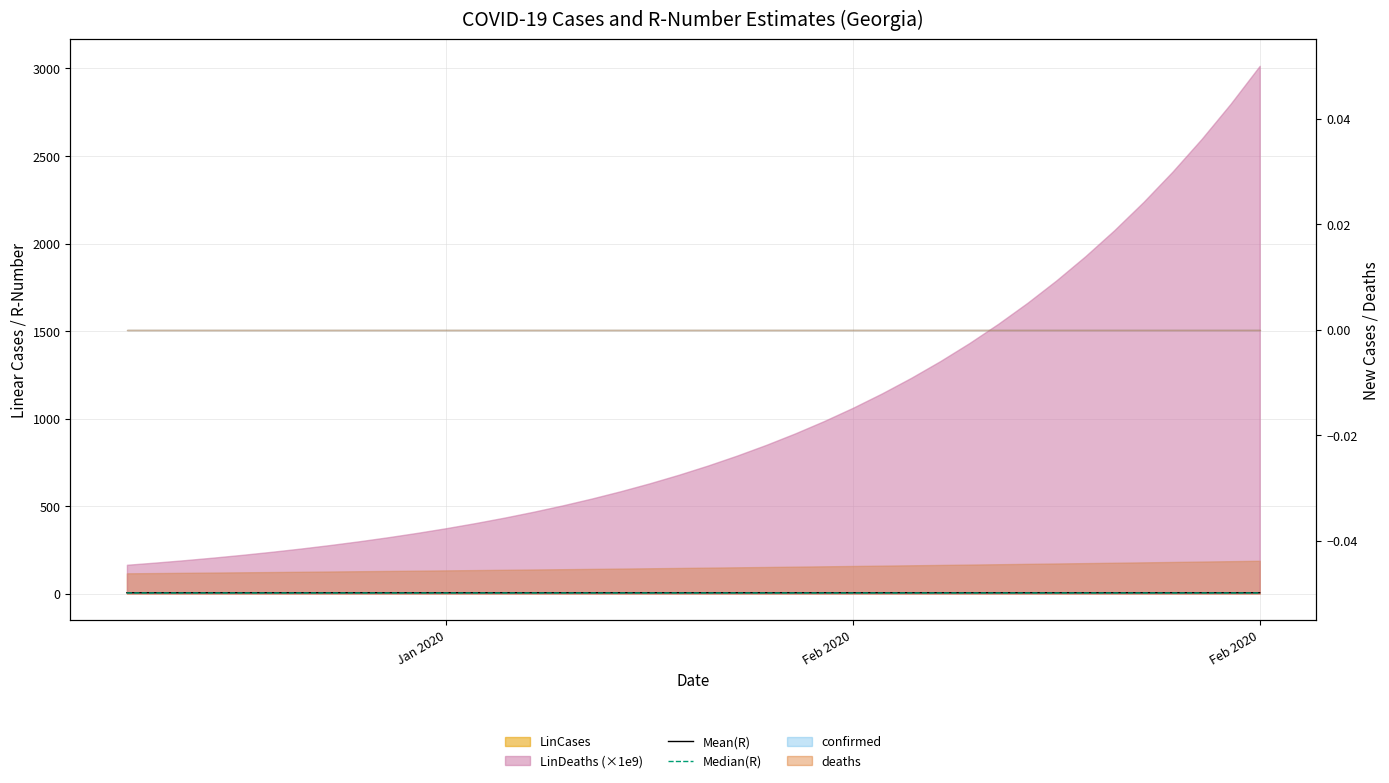

What is the value of the Median(R) point at the 34th from the left?

3.5